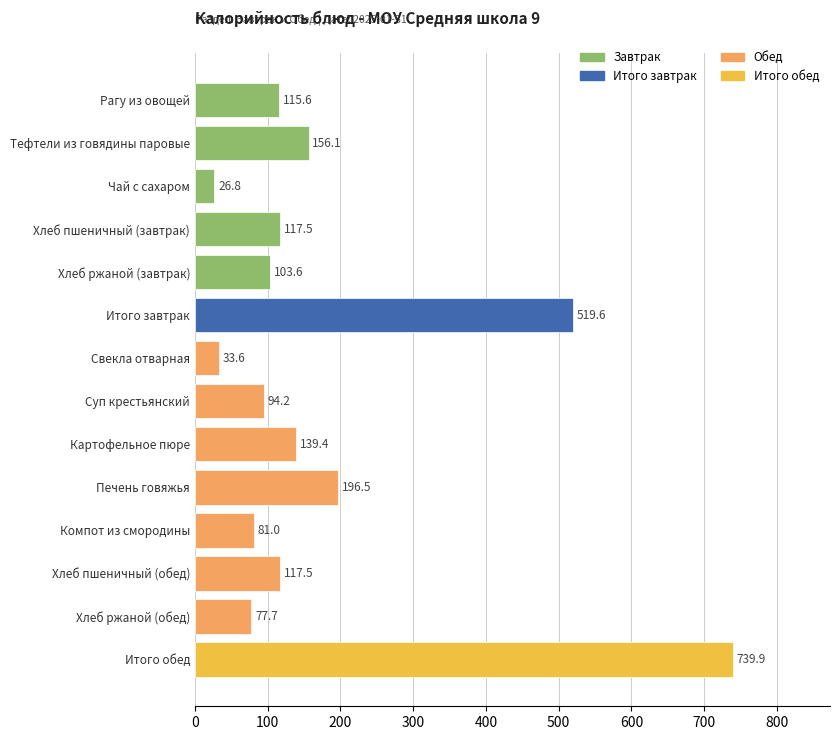

What is the minimum value shown in the chart?

26.8